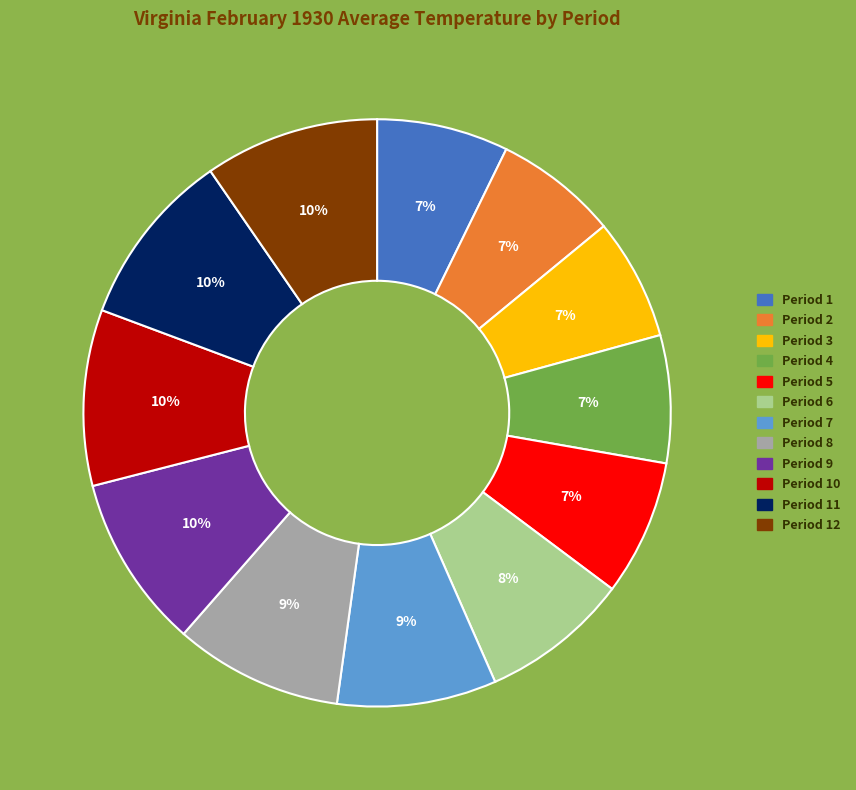

Is there a majority slice in this chart?

No